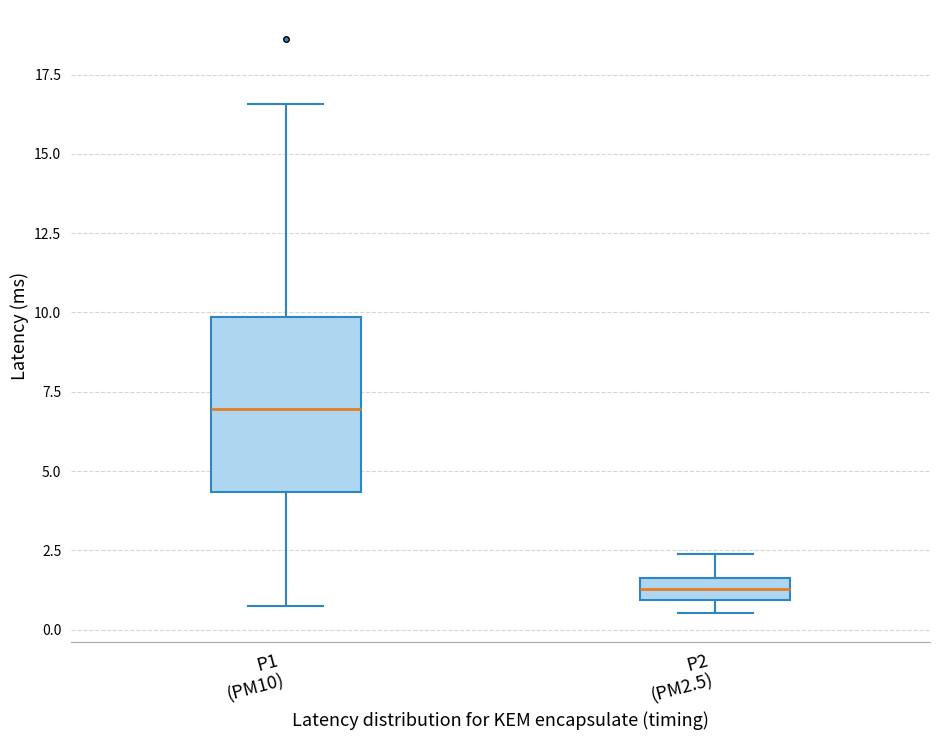

Comparing the boxes themselves (not the whiskers), which one is the tallest?

P1 (PM10)